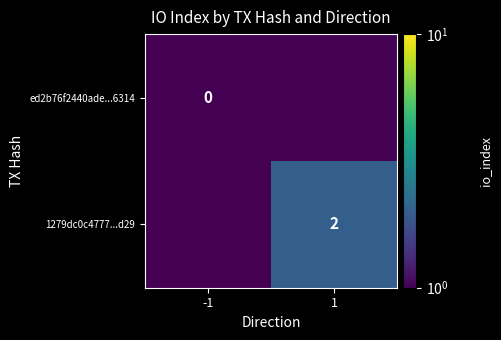

Is it true that 1279dc0c4777...d29 equals 2.0 at 1?

True